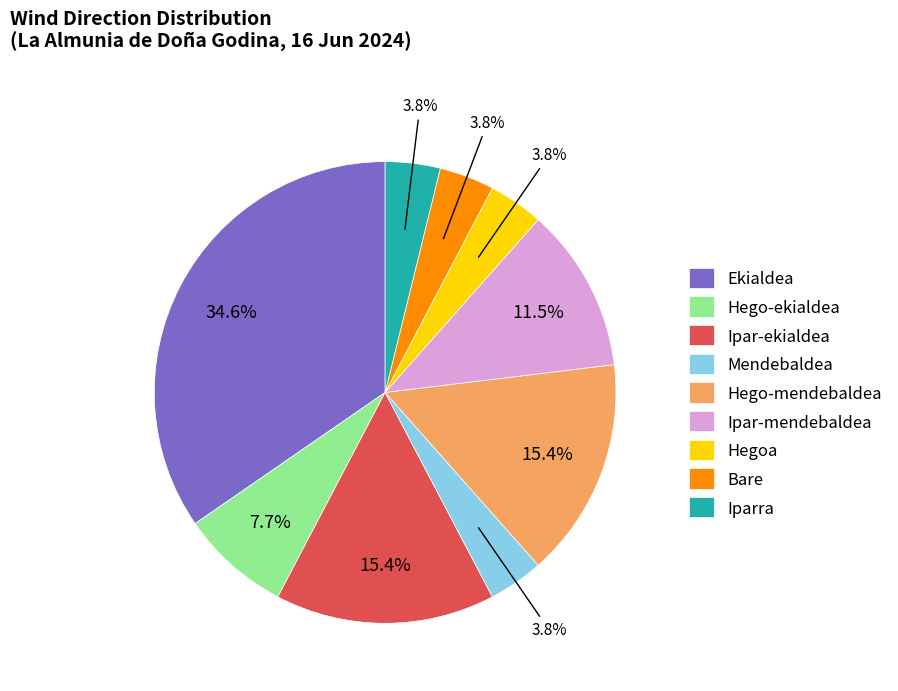

To the nearest percent, what is the average slice percentage?

11%